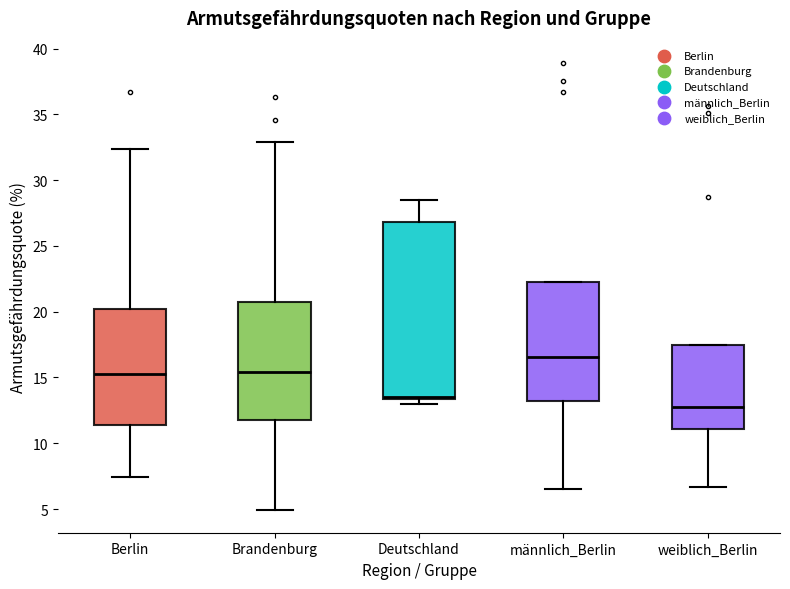

Reading left to right, transcribe this box plot: for each box, give where its median line is, the range the box spans, and where its two whiskers end, as read against the y-axis. The values are not printed on the chart, so give them approximately, as read against the axis.

Berlin: median 15.5, box 11.5 to 20.0, whiskers 7.5 to 32.5
Brandenburg: median 15.5, box 12.0 to 21.0, whiskers 5.0 to 33.0
Deutschland: median 13.5 (just above the box's lower edge), box 13.5 to 27.0, whiskers 13.0 to 28.5
männlich_Berlin: median 16.5, box 13.0 to 22.0, whiskers 6.5 to 22.0
weiblich_Berlin: median 13.0, box 11.0 to 17.5, whiskers 6.5 to 17.5